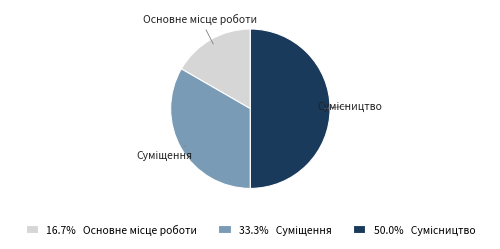

How many slices are in this pie chart?

3